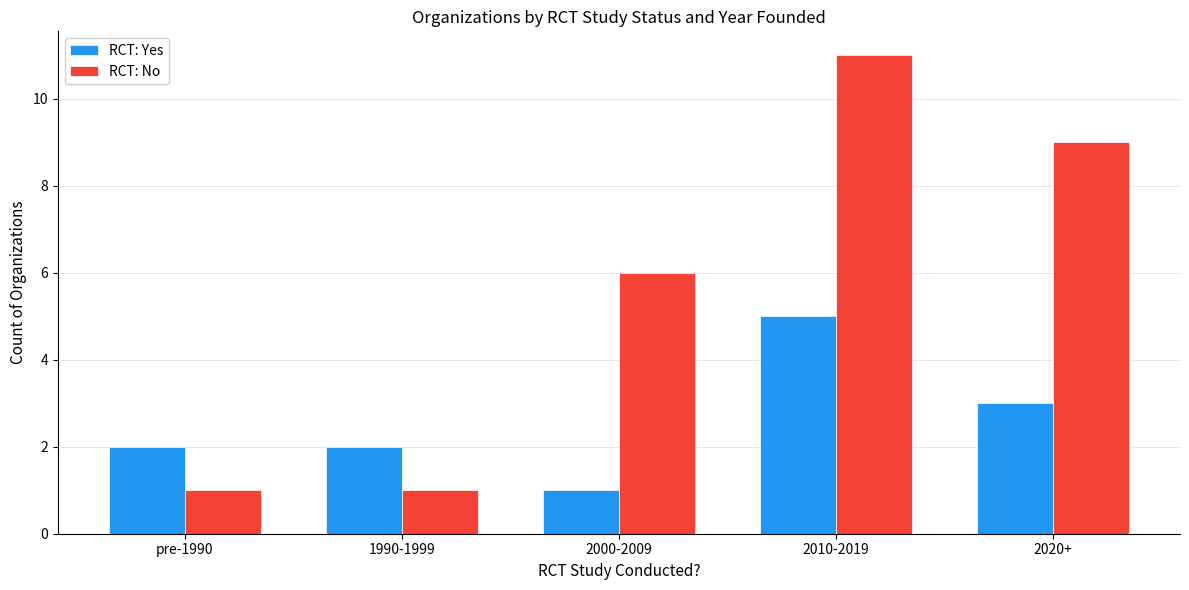

How many data points in RCT: No are less than 6?

2